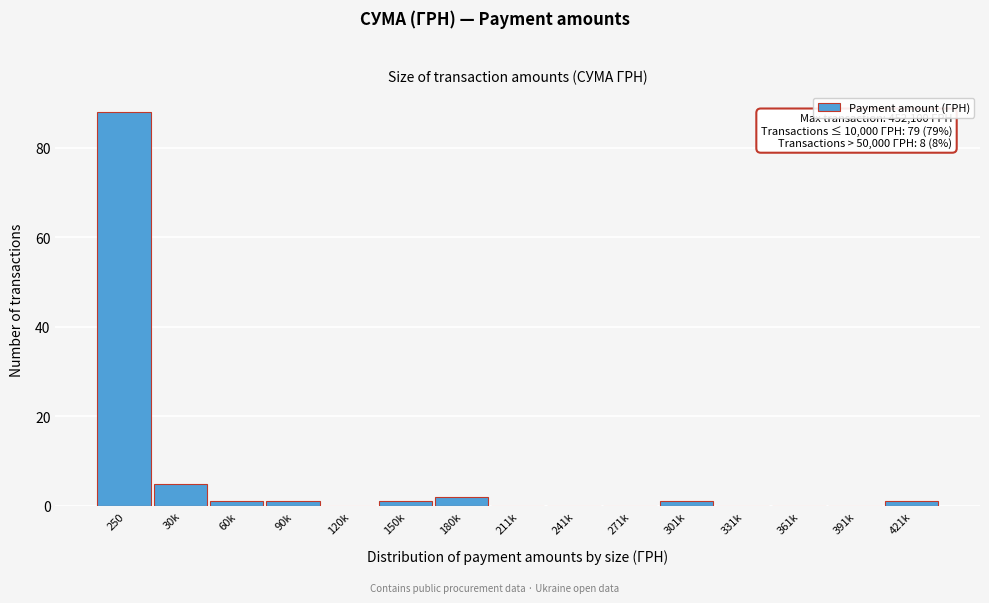

Reading left to right, list all the values displayed in this chart.

250=88	30k=5	60k=1	90k=1	120k=0	150k=1	180k=2	211k=0	241k=0	271k=0	301k=1	331k=0	361k=0	391k=0	421k=1